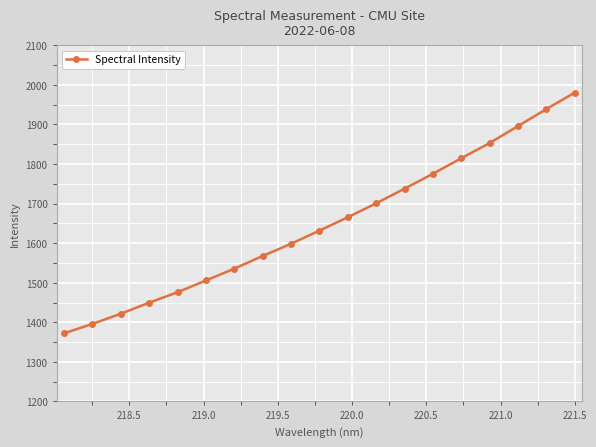

What is the difference between the second highest and minimum values?

566.7